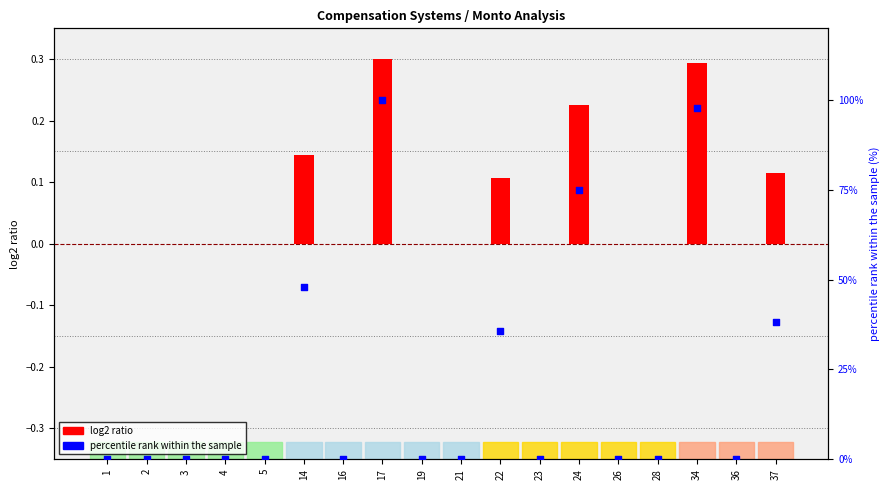

What are all the series names shown in the legend?

log2 ratio, percentile rank within the sample